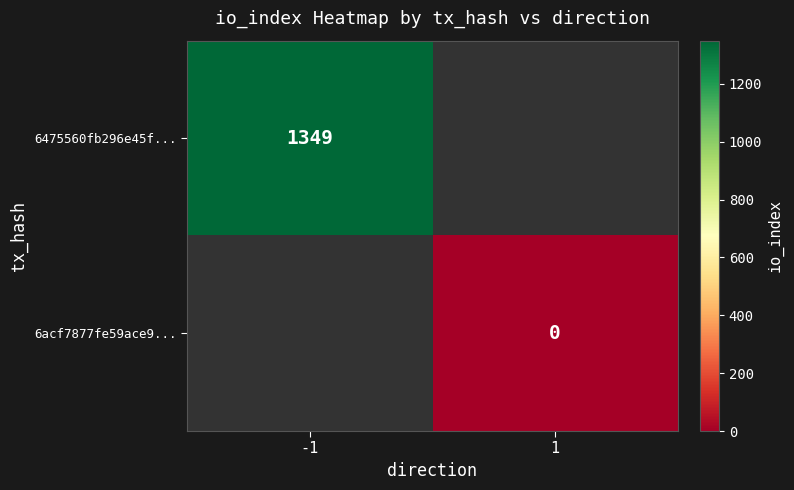

The 6475560fb296e45f... series shows 1349 at -1. True or false?

True